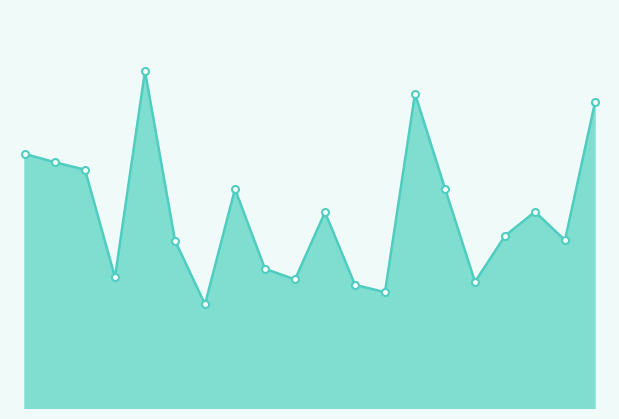

Is this an area chart (filled region under the line)?

Yes